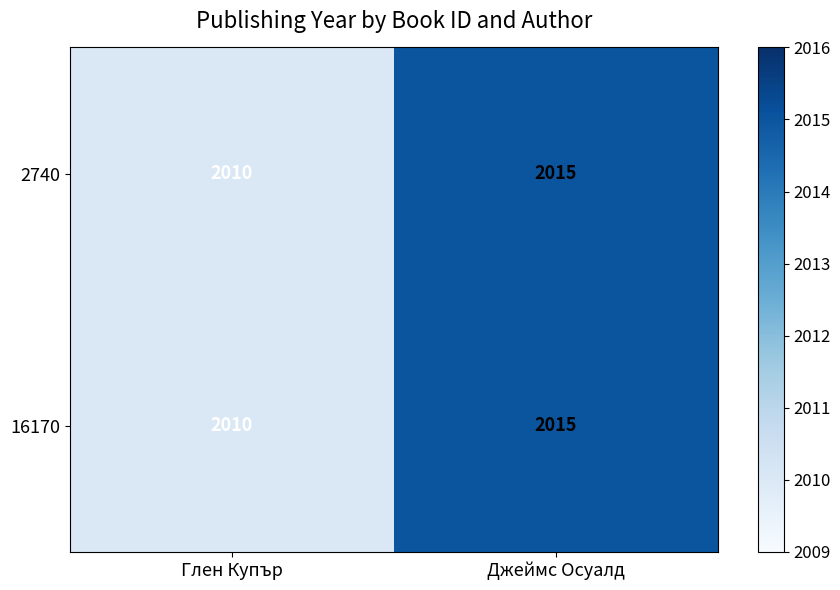

What is the smallest value displayed?

2010